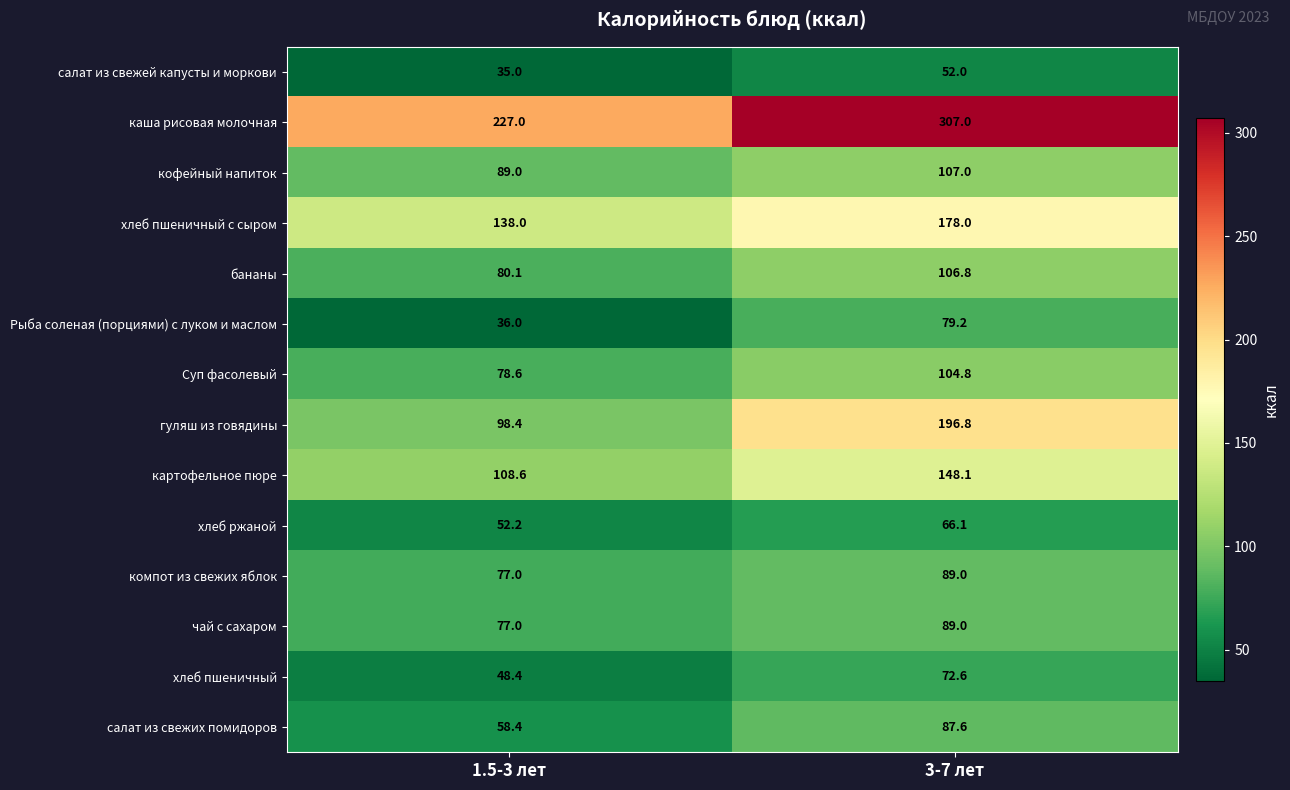

Reading right to left, what are all the values shown in this chart?

салат из свежей капусты и моркови: 3-7 лет=52.0	1.5-3 лет=35.0
каша рисовая молочная: 3-7 лет=307.0	1.5-3 лет=227.0
кофейный напиток: 3-7 лет=107.0	1.5-3 лет=89.0
хлеб пшеничный с сыром: 3-7 лет=178.0	1.5-3 лет=138.0
бананы: 3-7 лет=106.8	1.5-3 лет=80.1
Рыба соленая (порциями) с луком и маслом: 3-7 лет=79.2	1.5-3 лет=36.0
Суп фасолевый: 3-7 лет=104.8	1.5-3 лет=78.6
гуляш из говядины: 3-7 лет=196.8	1.5-3 лет=98.4
картофельное пюре: 3-7 лет=148.1	1.5-3 лет=108.6
хлеб ржаной: 3-7 лет=66.1	1.5-3 лет=52.2
компот из свежих яблок: 3-7 лет=89.0	1.5-3 лет=77.0
чай с сахаром: 3-7 лет=89.0	1.5-3 лет=77.0
хлеб пшеничный: 3-7 лет=72.6	1.5-3 лет=48.4
салат из свежих помидоров: 3-7 лет=87.6	1.5-3 лет=58.4